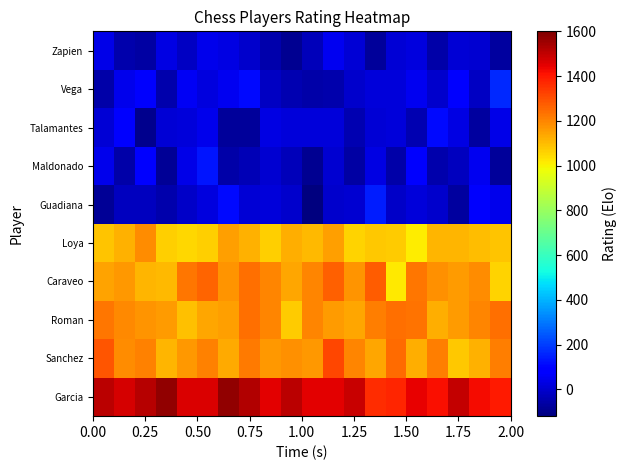

Count the number of data series in this chart.

10